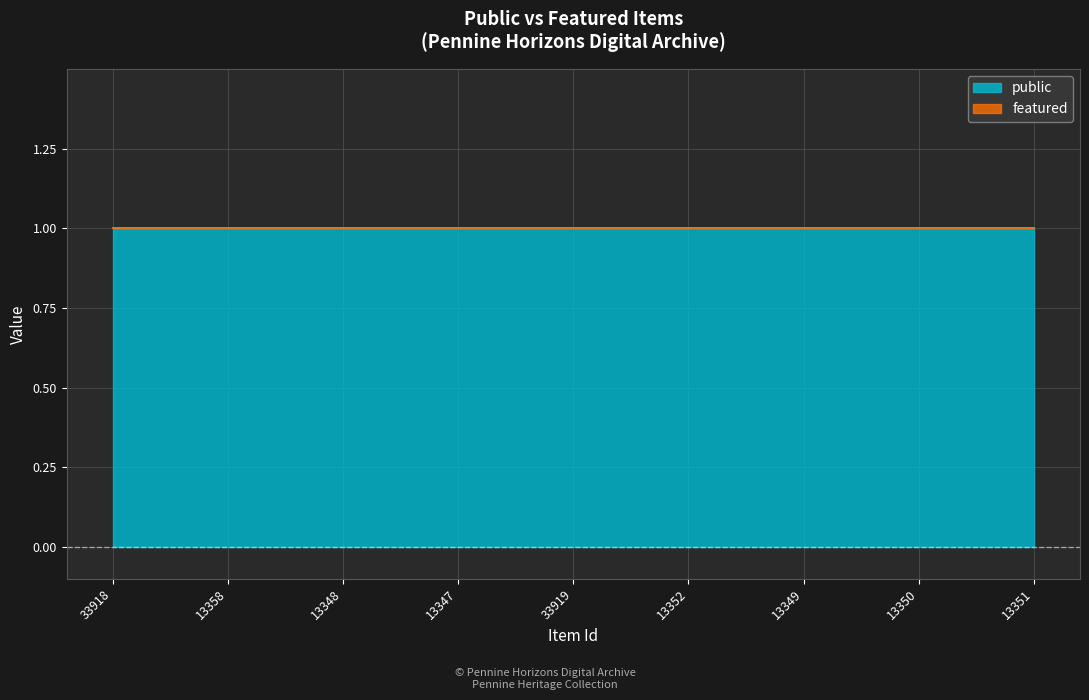

Which series has the largest range (max minus min)?

public